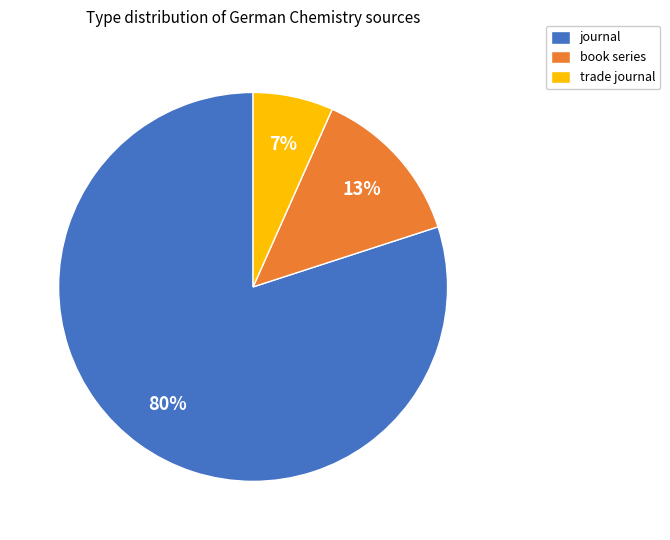

Count the number of slices in the pie.

3